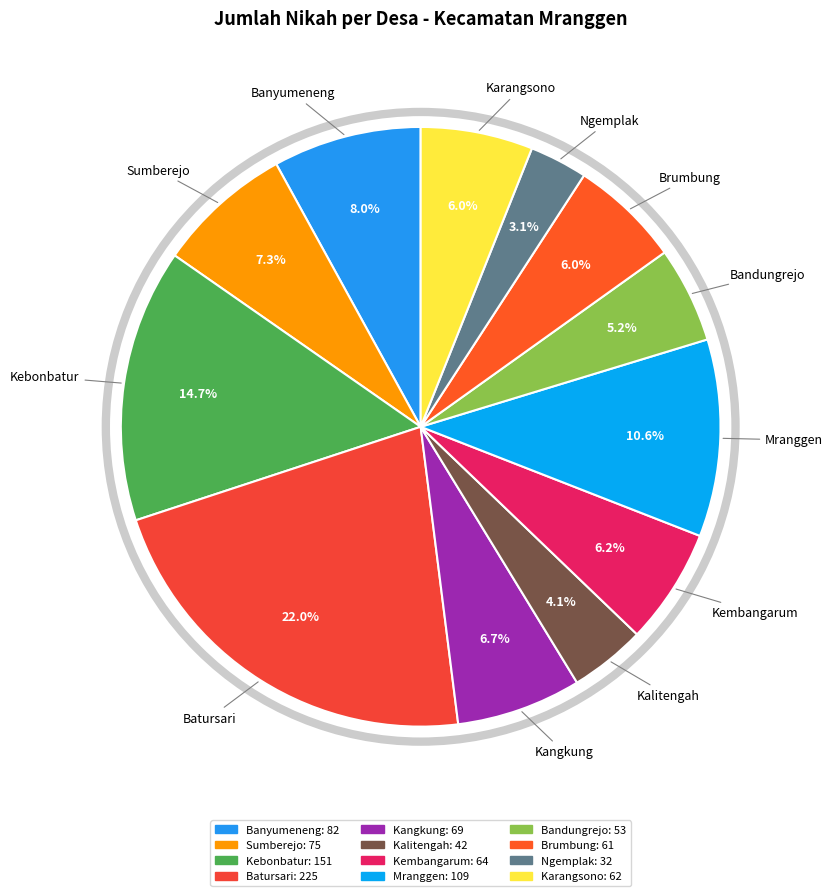

How many slices are in this pie chart?

12